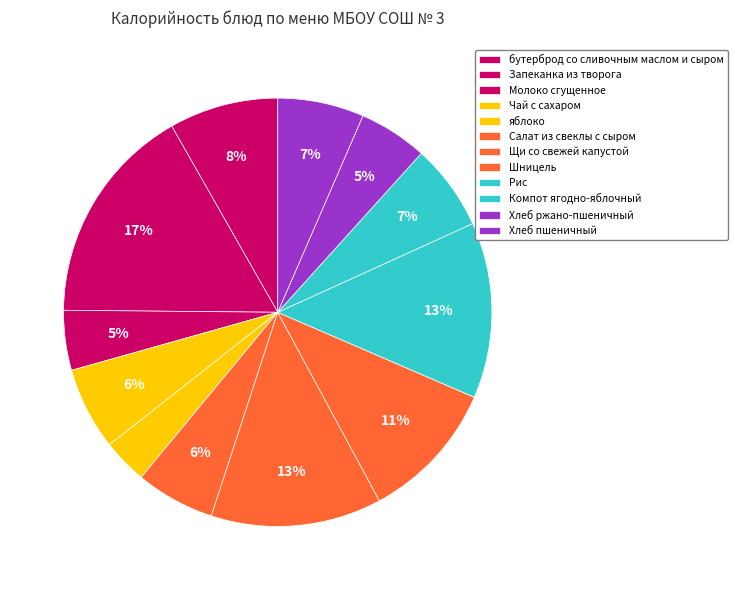

True or false: Молоко сгущенное accounts for 5% of the total.

True